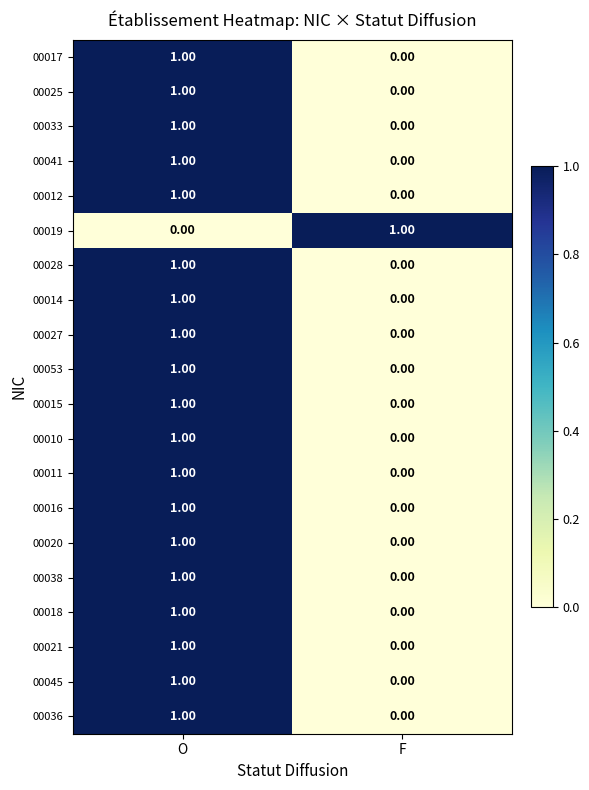

At which label does 00033 reach its minimum?

F